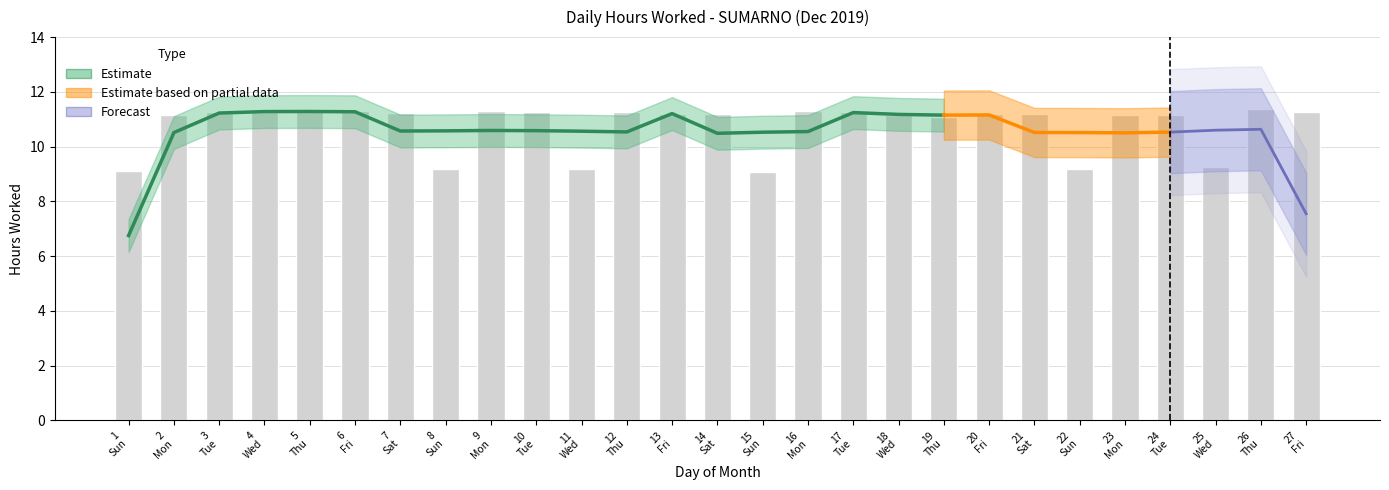

List the labels in order of value, largest first.

26 Thu, 5 Thu, 9 Mon, 16 Mon, 6 Fri, 3 Tue, 10 Tue, 17 Tue, 27 Fri, 4 Wed, 12 Thu, 7 Sat, 14 Sat, 21 Sat, 13 Fri, 20 Fri, 18 Wed, 23 Mon, 24 Tue, 2 Mon, 19 Thu, 25 Wed, 8 Sun, 11 Wed, 22 Sun, 1 Sun, 15 Sun